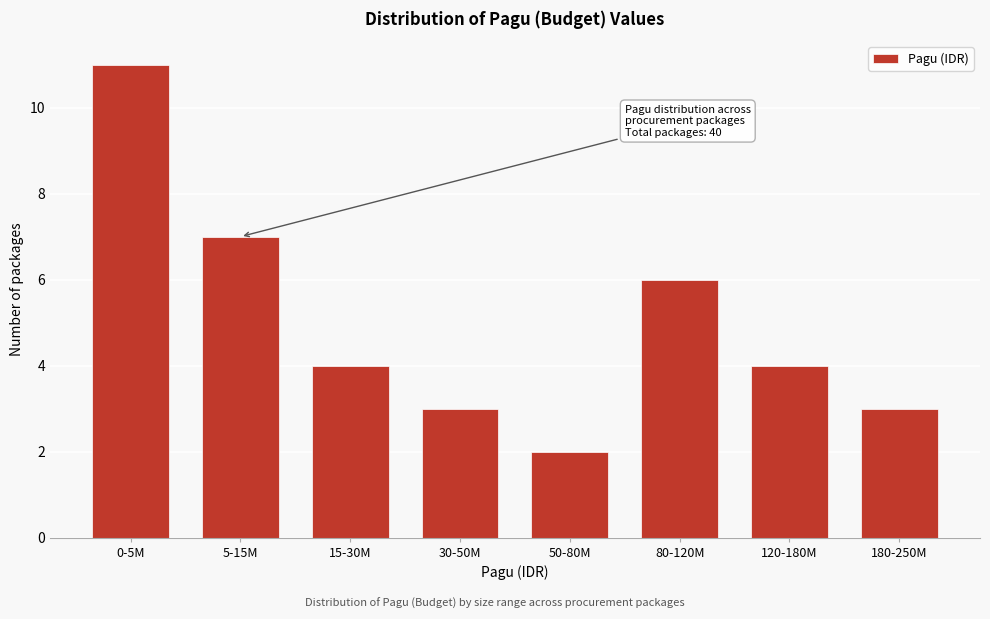

Reading left to right, transcribe all the data shown in this chart.

0-5M=11	5-15M=7	15-30M=4	30-50M=3	50-80M=2	80-120M=6	120-180M=4	180-250M=3